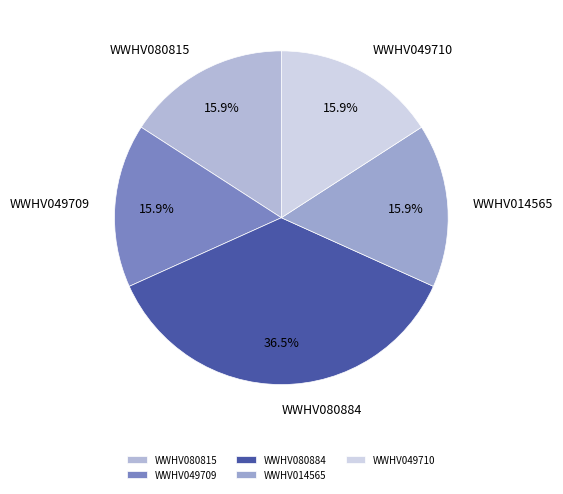

To the nearest percent, what portion does WWHV049710 represent?

16%